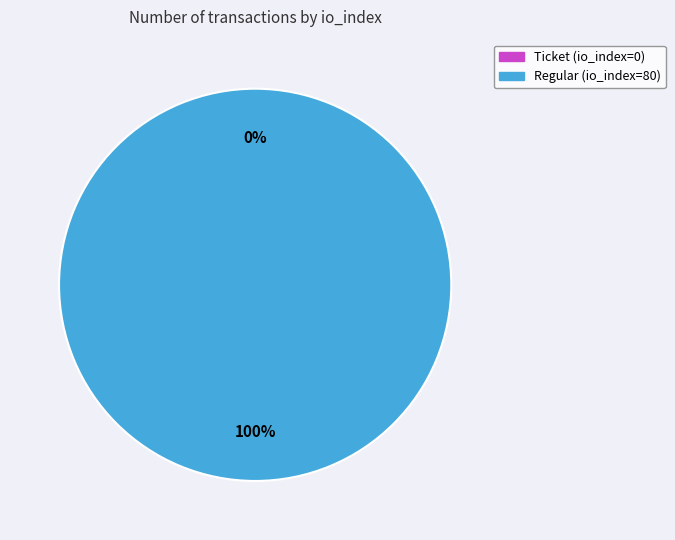

Count the number of slices in the pie.

2